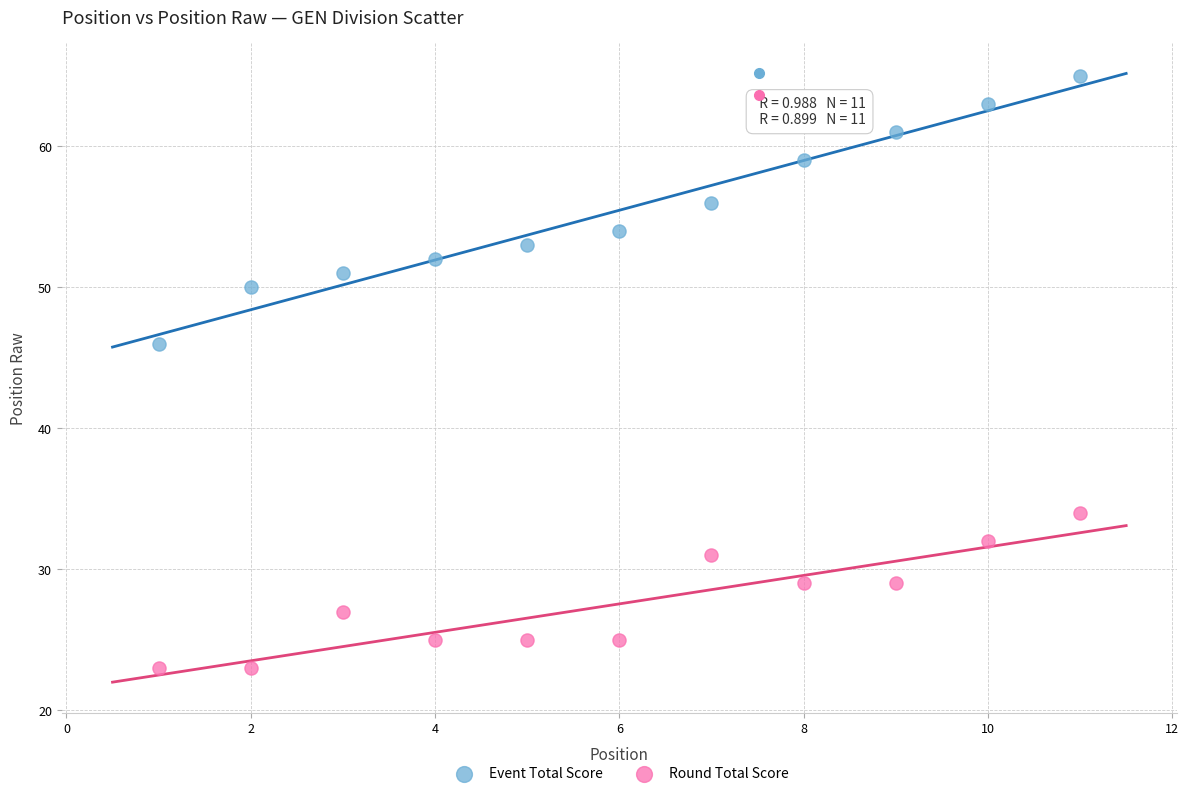

What are all the series names shown in the legend?

Event Total Score, Round Total Score